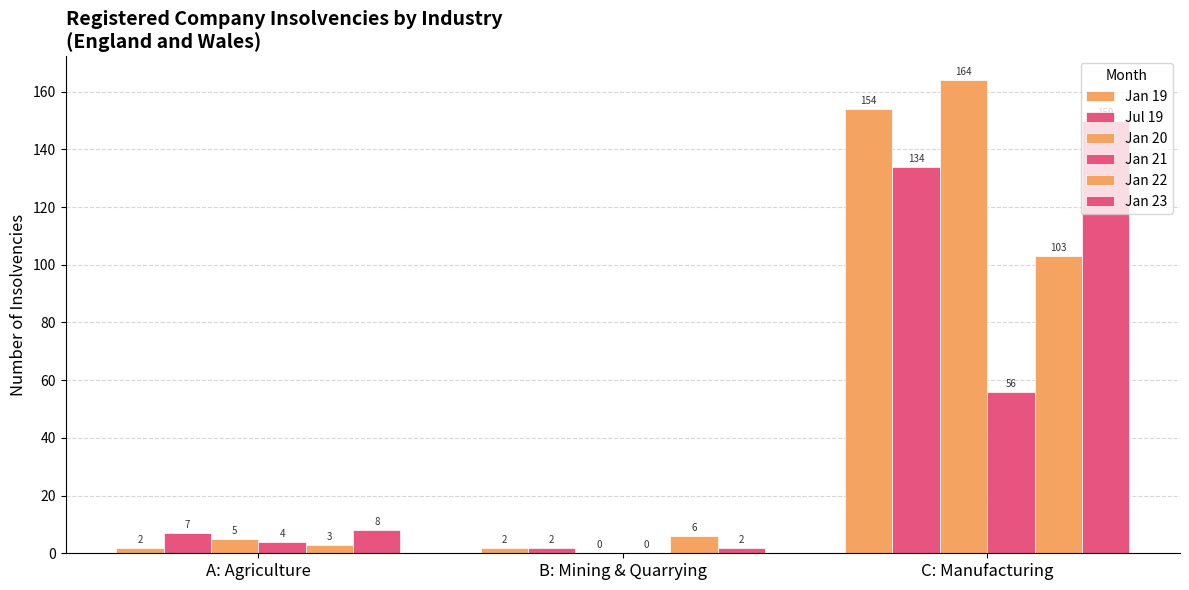

Which category has the highest value in the Jan 23 series?

C: Manufacturing